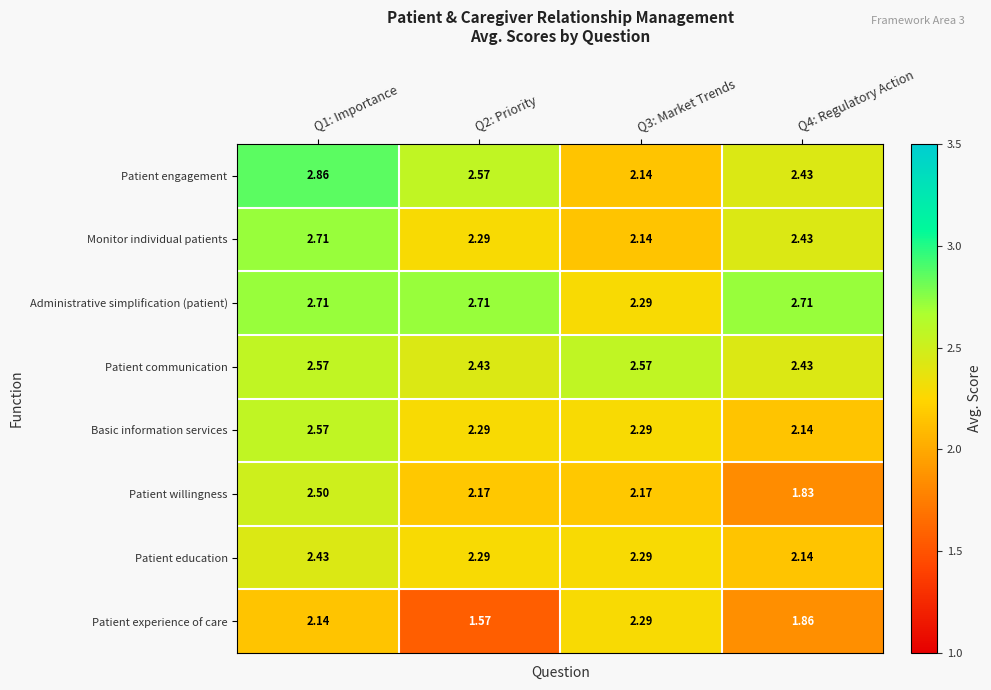

Which series changed the most between Q3: Market Trends and Q4: Regulatory Action?

Patient experience of care